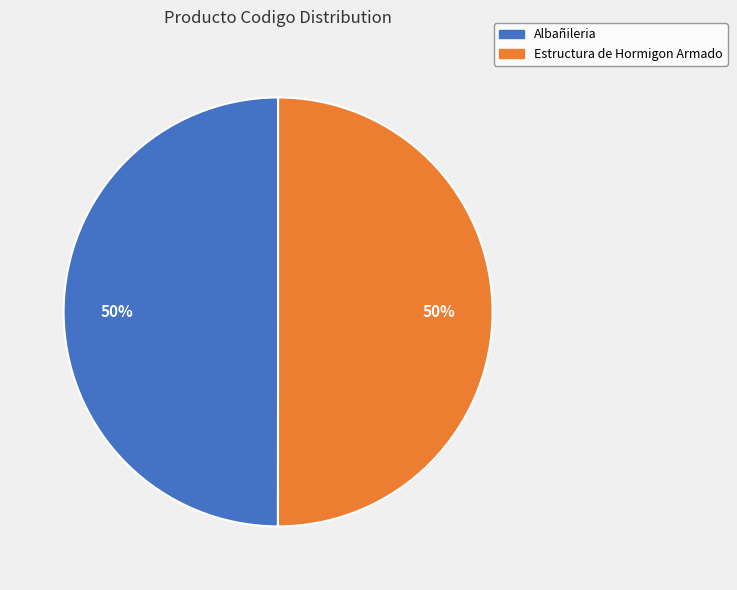

How many slices are in this pie chart?

2